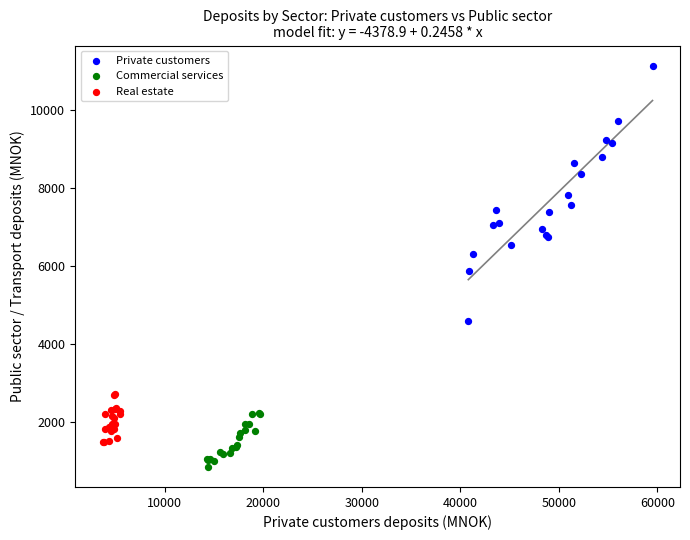

Which series has the largest Y range (max minus min)?

Private customers